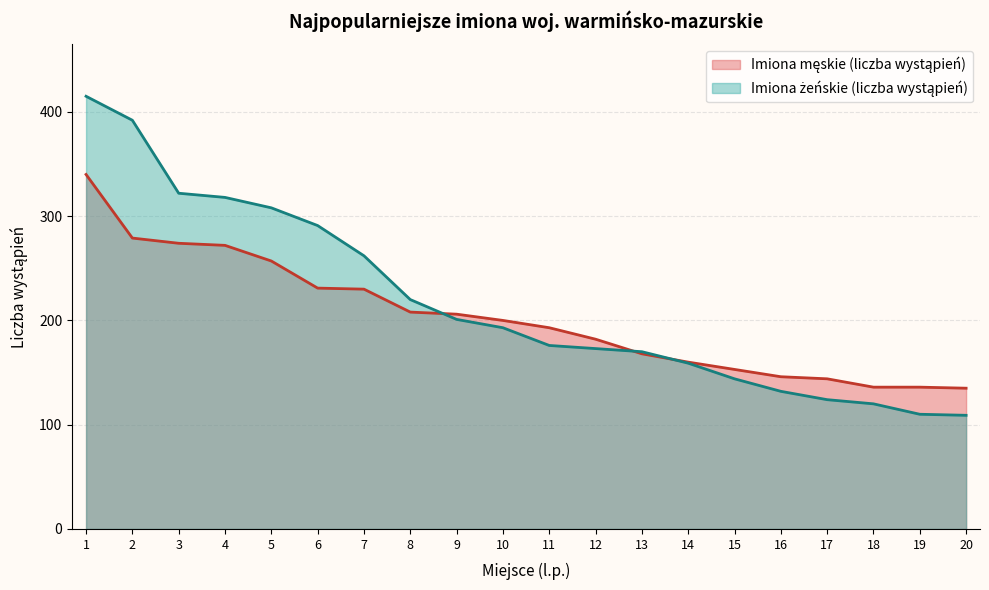

True or false: Imiona męskie (liczba wystąpień) has a value of 375 at 2.

False